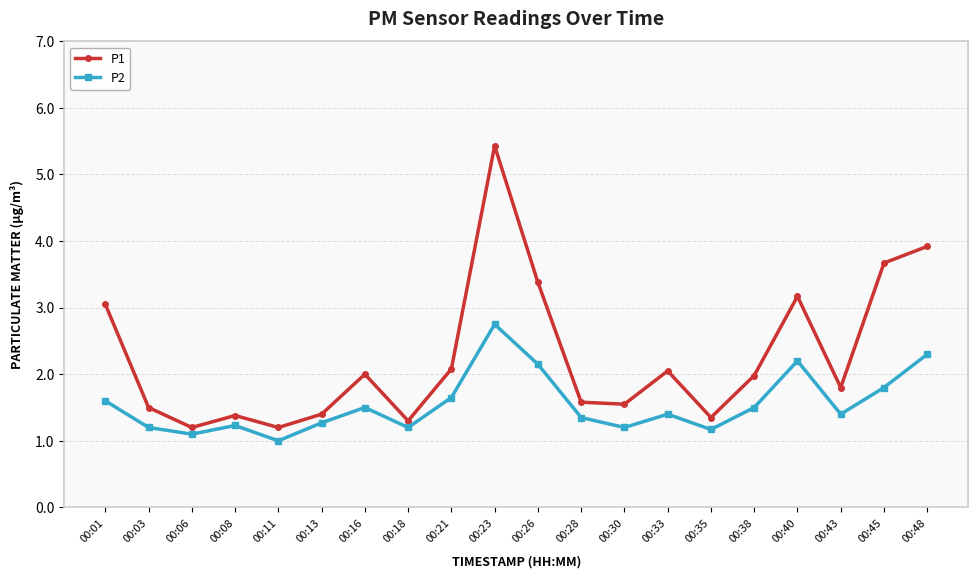

Which series has the largest range (max minus min)?

P1